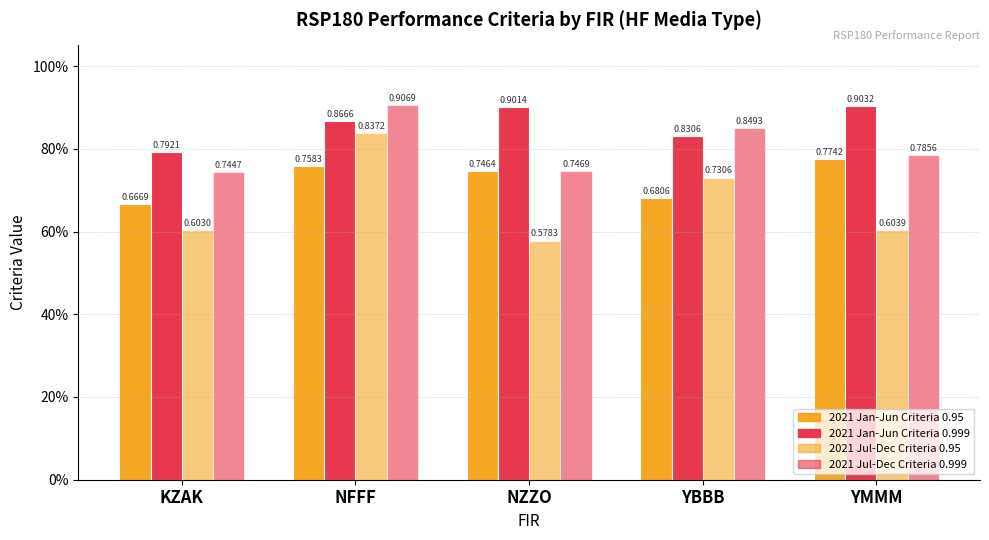

Which series changed the most between NFFF and NZZO?

2021 Jul-Dec Criteria 0.95